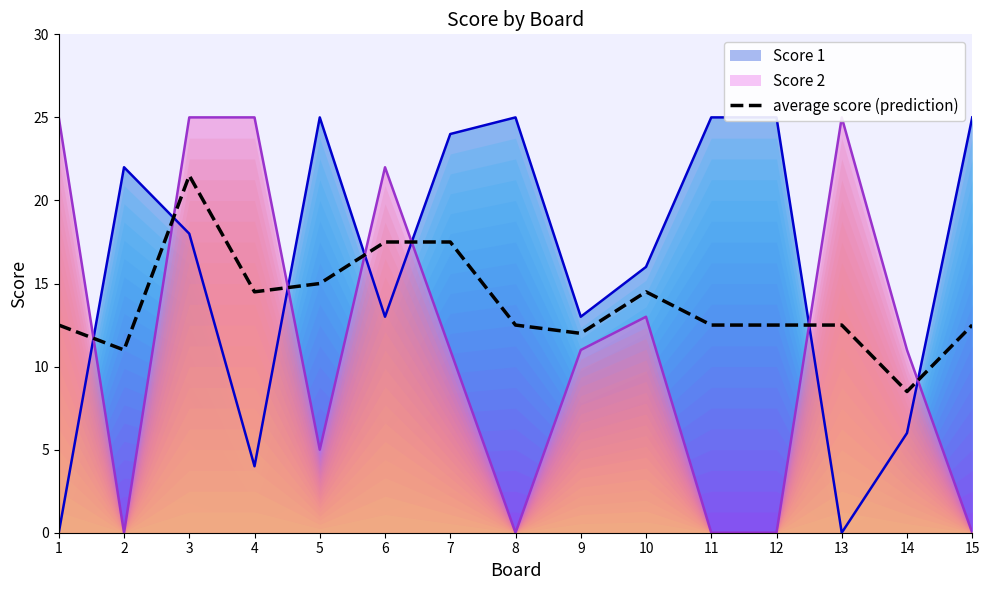

At which label does the data first exceed 12?

1